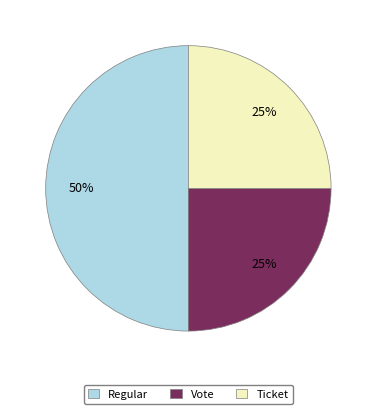

Which slice is the largest?

Regular